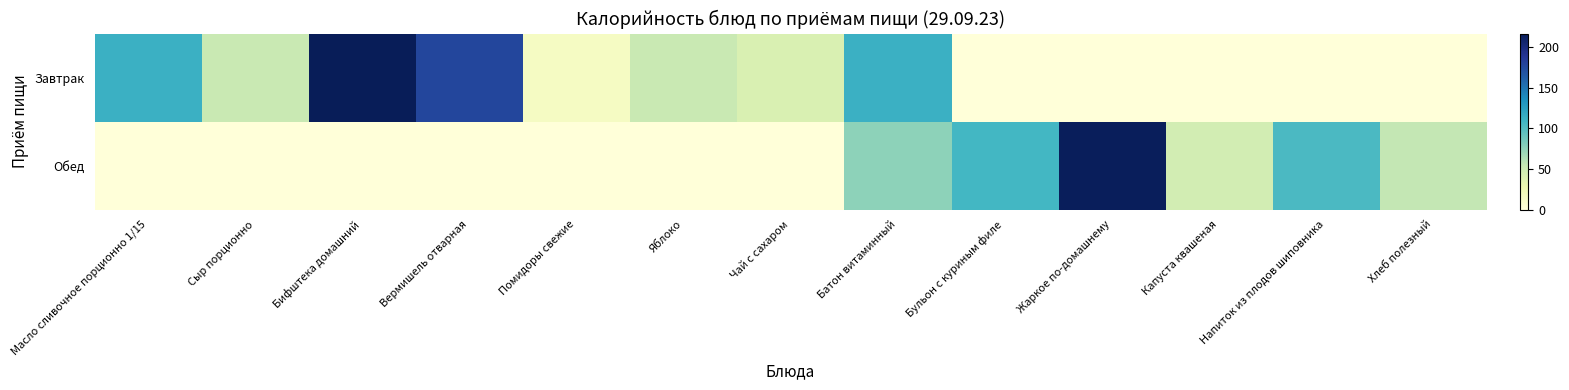

Between Батон витаминный and Бульон с куриным филе, which is larger?

Батон витаминный